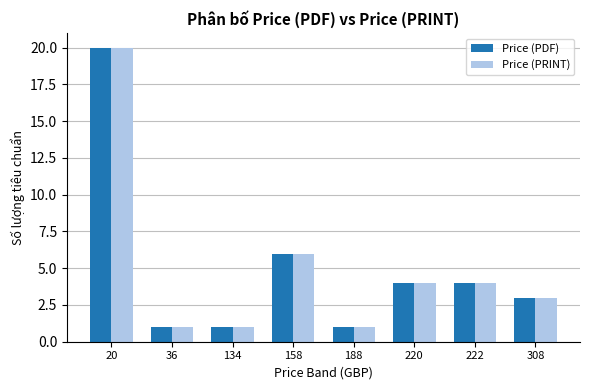

What are all the series names shown in the legend?

Price (PDF), Price (PRINT)